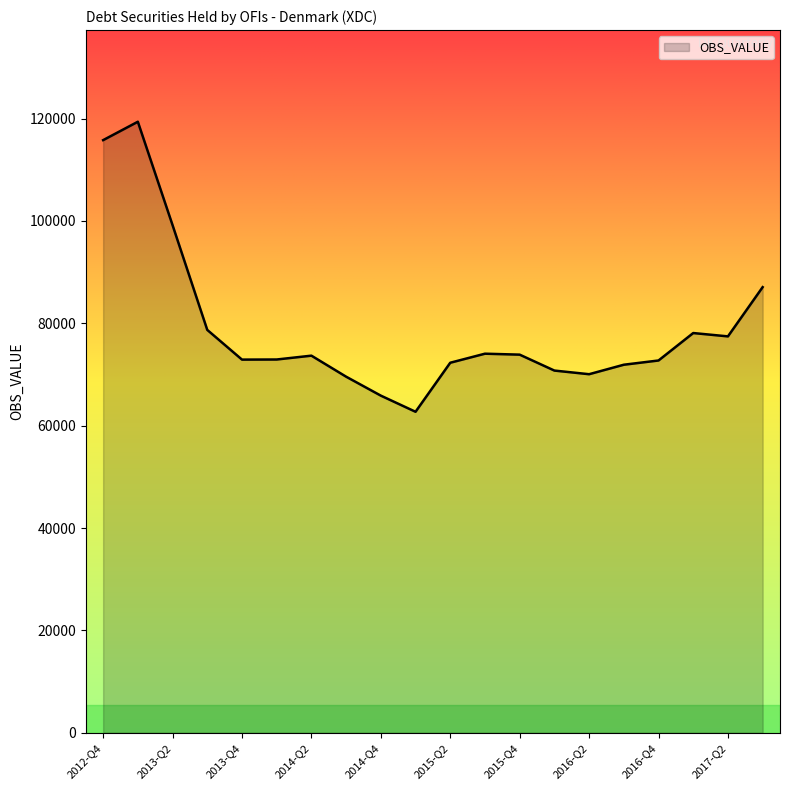

What is the difference between the maximum and minimum values?

56664